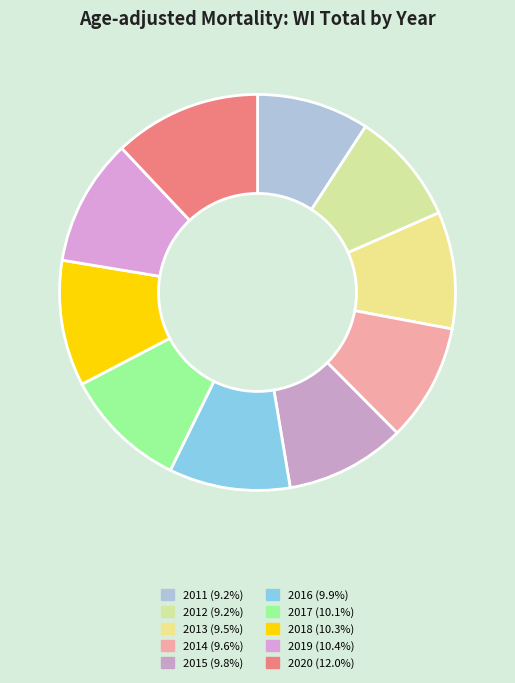

Is it true that 2013 is 10% of the pie?

True